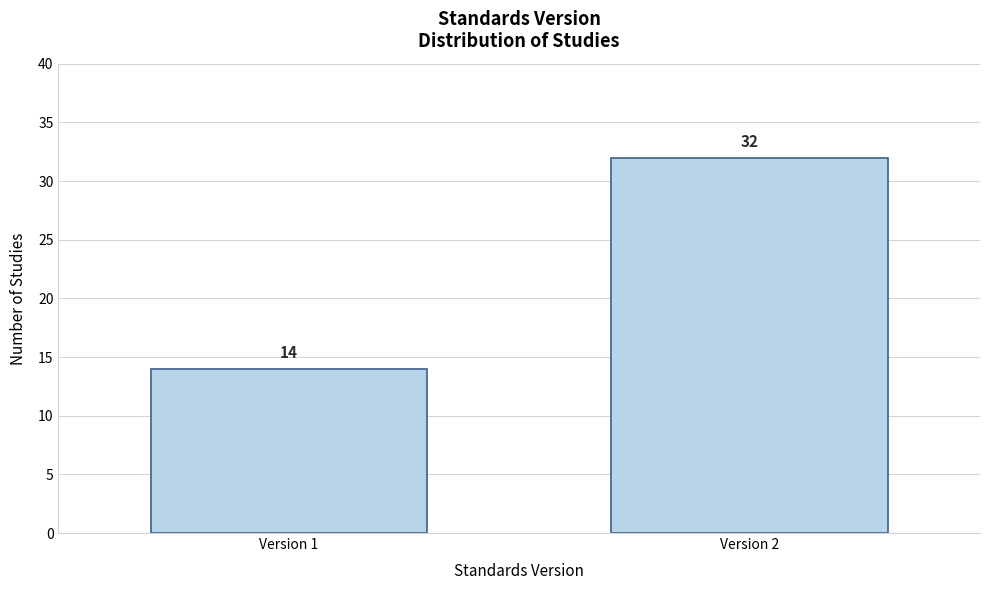

Reading left to right, list all the values displayed in this chart.

14	32